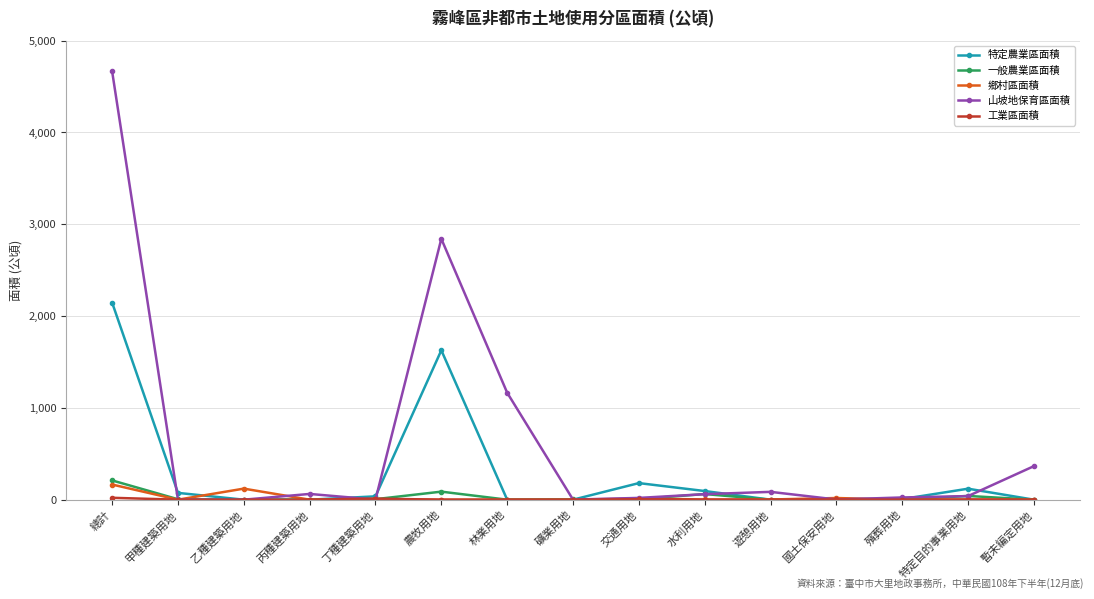

Which series has the largest total across all categories?

山坡地保育區面積